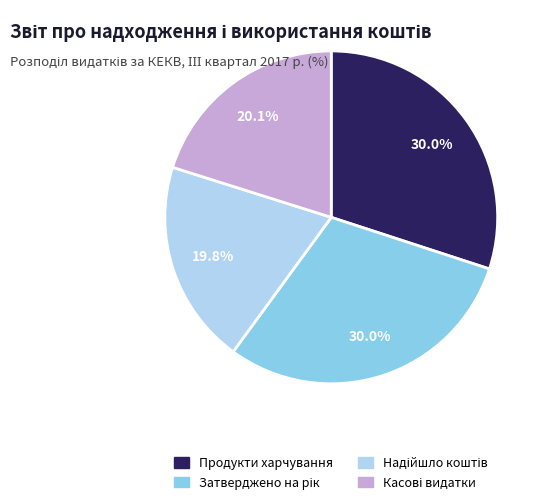

Is there any slice that represents more than half of the pie?

No